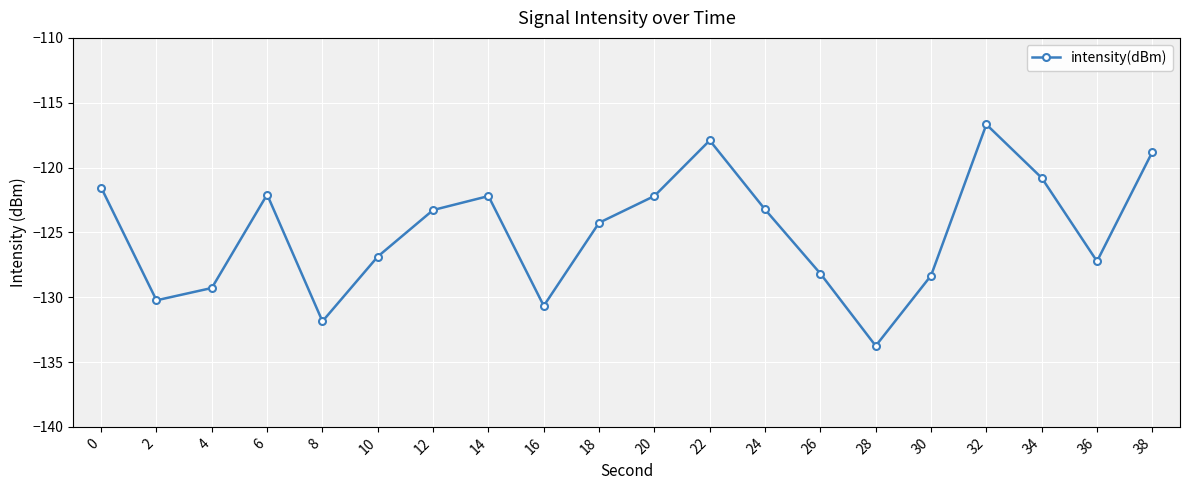

True or false: the data shows -190.6 at 8.

False